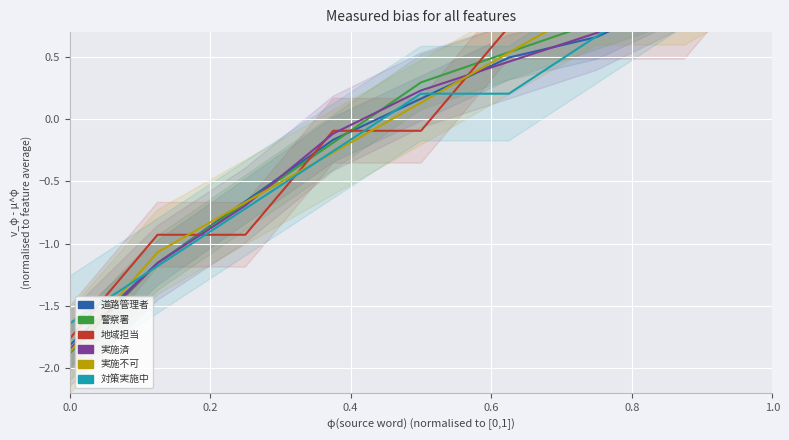

At which category is the sum across all series the highest?

1.0